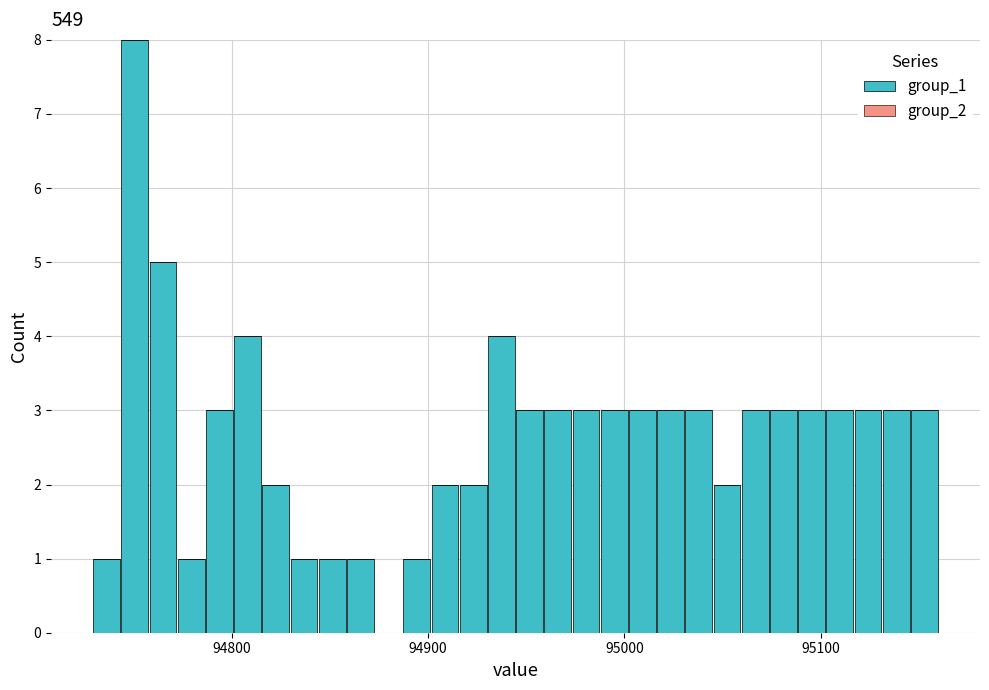

Read against the x-axis, roughly where is the centre of the tallest bar?

94750